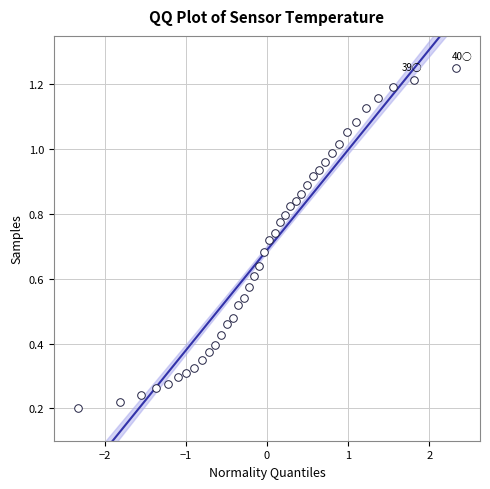

What is the range of X values (max minus min)?

4.7